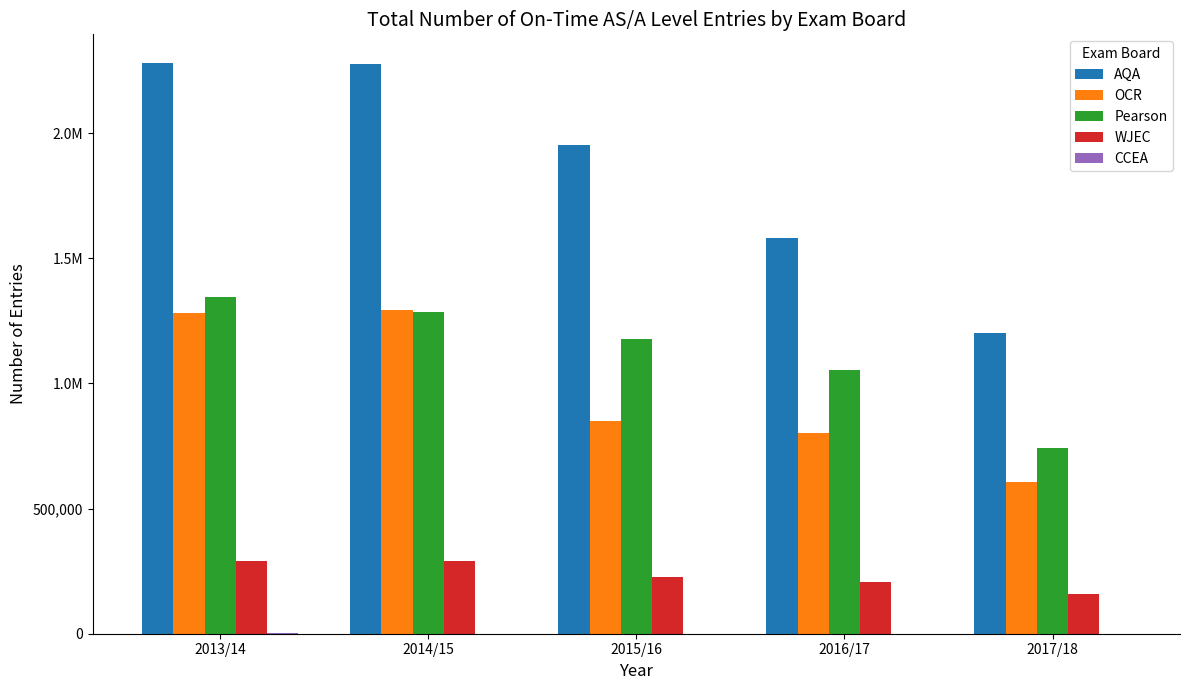

At which label is OCR closest to 950385?

2015/16